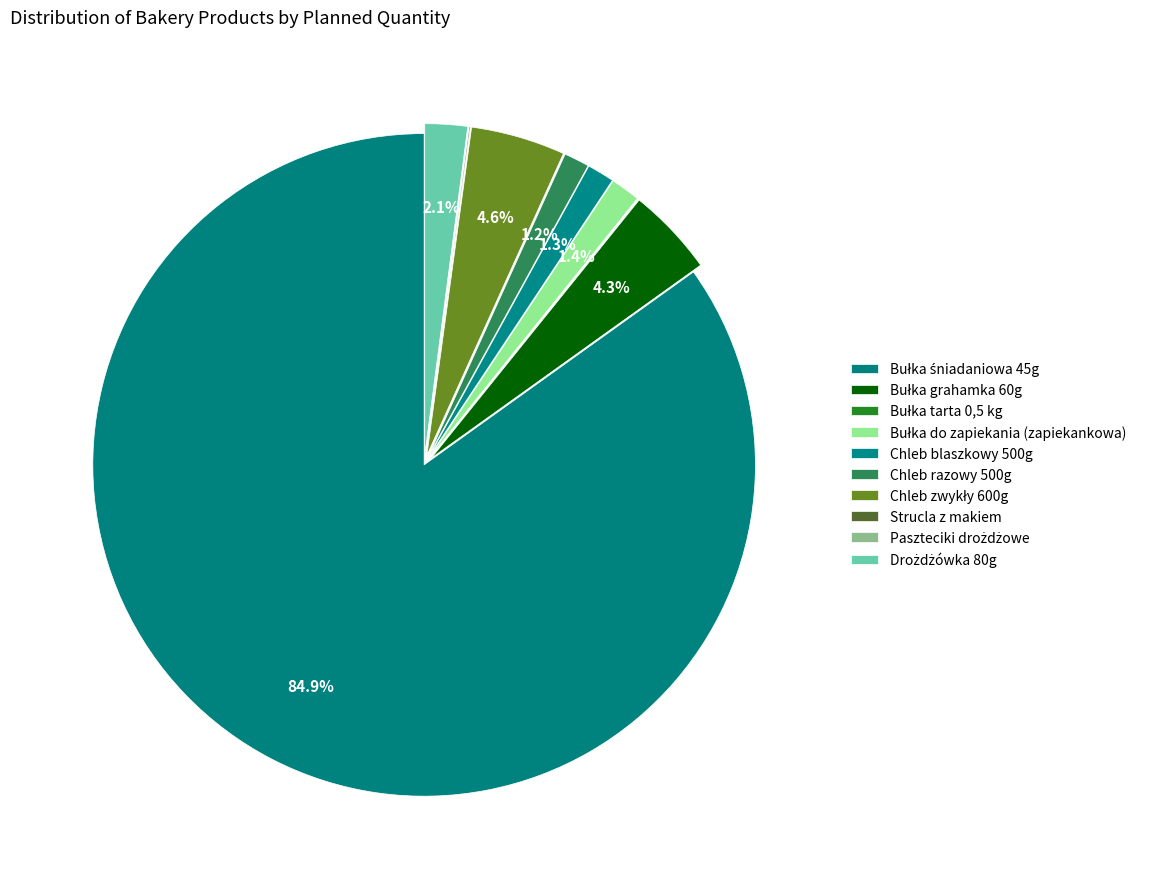

Is there any slice that represents more than half of the pie?

Yes